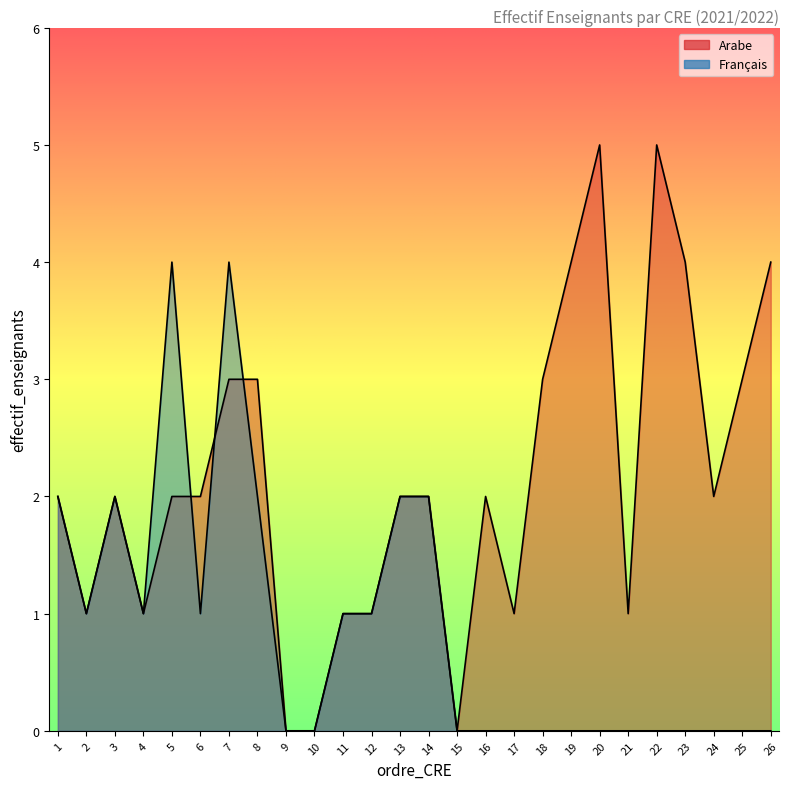

How many data points in Français are above 0?

12